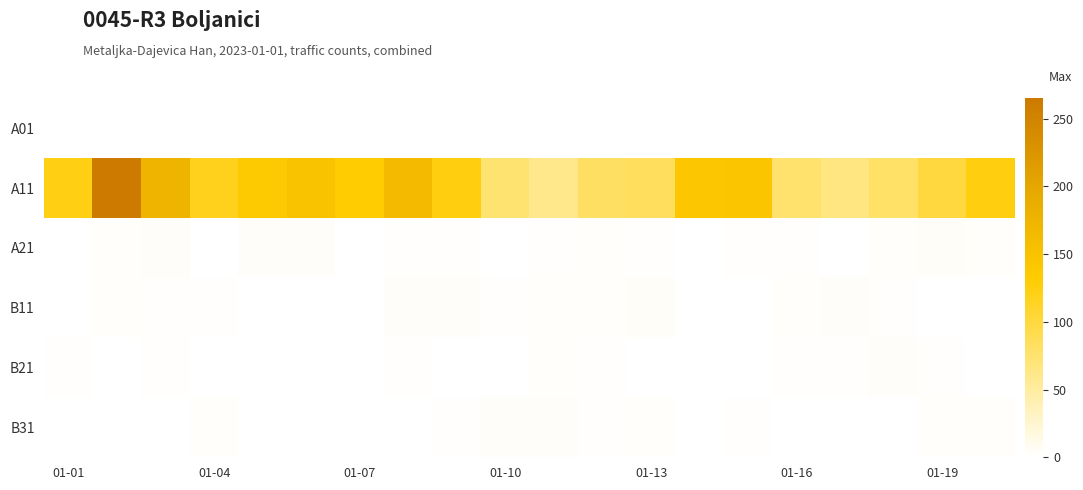

Reading left to right, transcribe all the data shown in this chart.

A01: 0	0	0	0	0	1	0	0	0	0	0	0	0	0	0	0	0	0	0	0
A11: 123	265	175	117	137	147	132	164	125	74	61	82	84	140	142	76	66	79	100	125
A21: 0	3	4	1	4	4	0	2	2	1	2	3	2	0	2	2	0	3	5	3
B11: 1	3	2	2	1	0	1	4	4	2	3	3	5	1	1	3	4	2	1	1
B21: 2	0	2	0	0	1	1	2	0	1	3	2	1	1	0	2	2	4	2	0
B31: 1	1	0	3	1	0	0	0	2	4	4	2	3	1	2	1	0	1	3	3